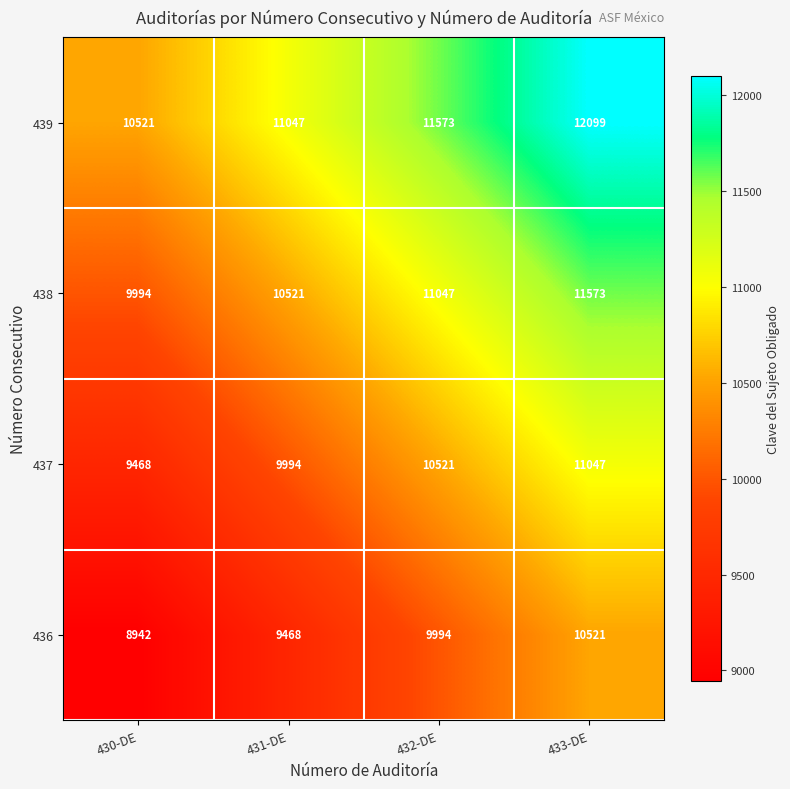

Reading left to right, list all the values displayed in this chart.

439: 10521	11047	11573	12099
438: 9994	10521	11047	11573
437: 9468	9994	10521	11047
436: 8942	9468	9994	10521